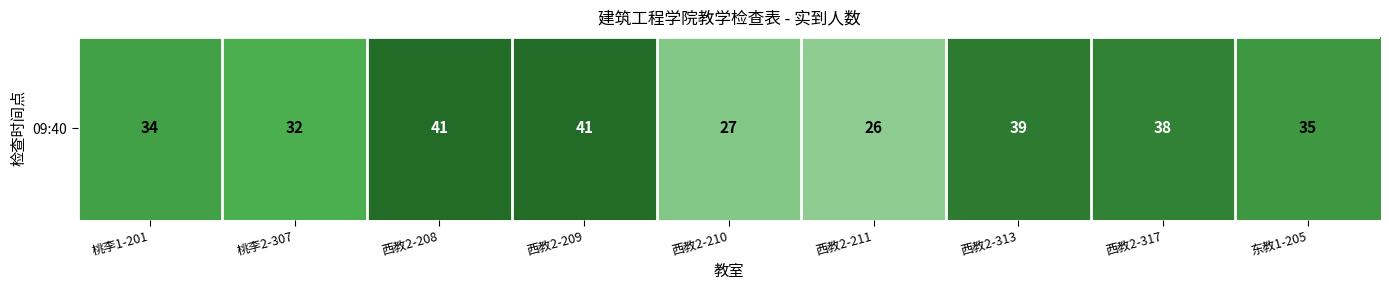

Rank the categories by value from lowest to highest.

西教2-211, 西教2-210, 桃李2-307, 桃李1-201, 东教1-205, 西教2-317, 西教2-313, 西教2-208, 西教2-209